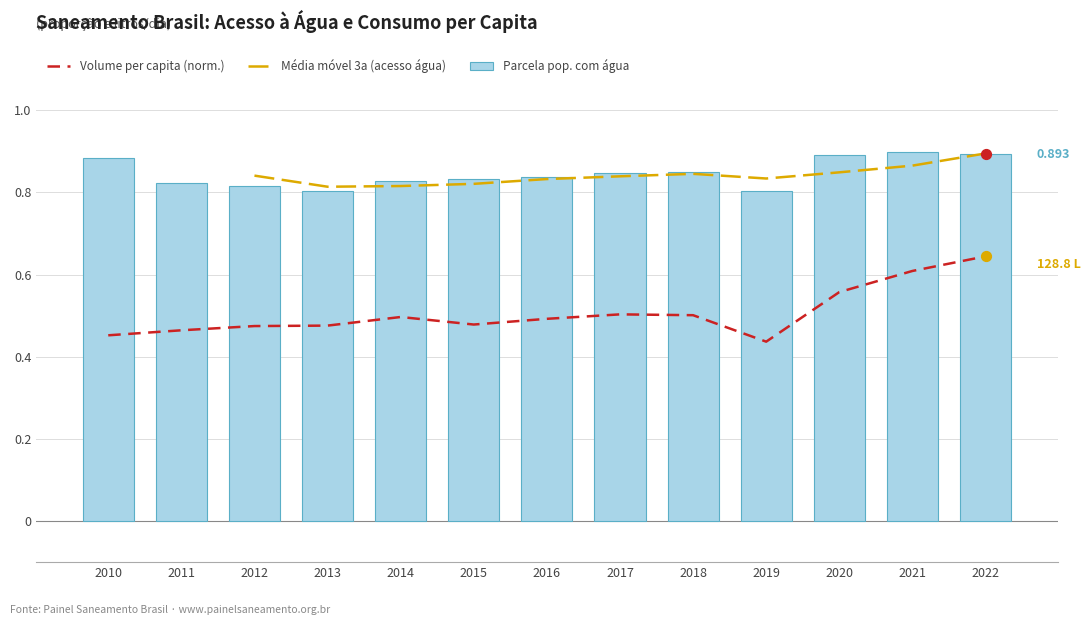

At which category is the sum across all series the highest?

2022